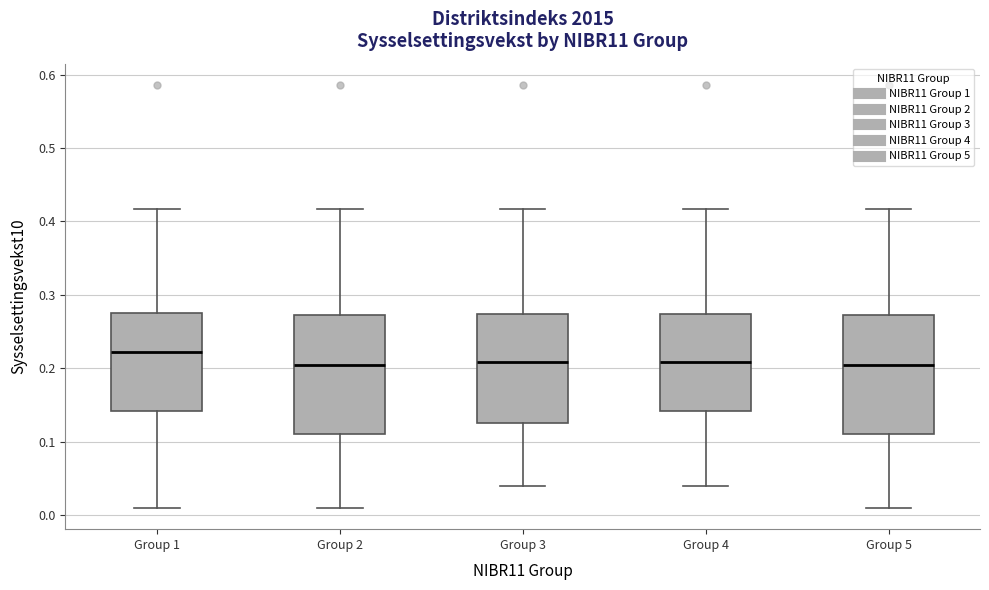

Reading left to right, transcribe this box plot: for each box, give where its median line is, the range the box spans, and where its two whiskers end, as read against the y-axis. The values are not printed on the chart, so give them approximately, as read against the axis.

Group 1: median 0.22, box 0.14 to 0.28, whiskers 0.01 to 0.42
Group 2: median 0.20, box 0.11 to 0.27, whiskers 0.01 to 0.42
Group 3: median 0.21, box 0.13 to 0.27, whiskers 0.04 to 0.42
Group 4: median 0.21, box 0.14 to 0.27, whiskers 0.04 to 0.42
Group 5: median 0.20, box 0.11 to 0.27, whiskers 0.01 to 0.42